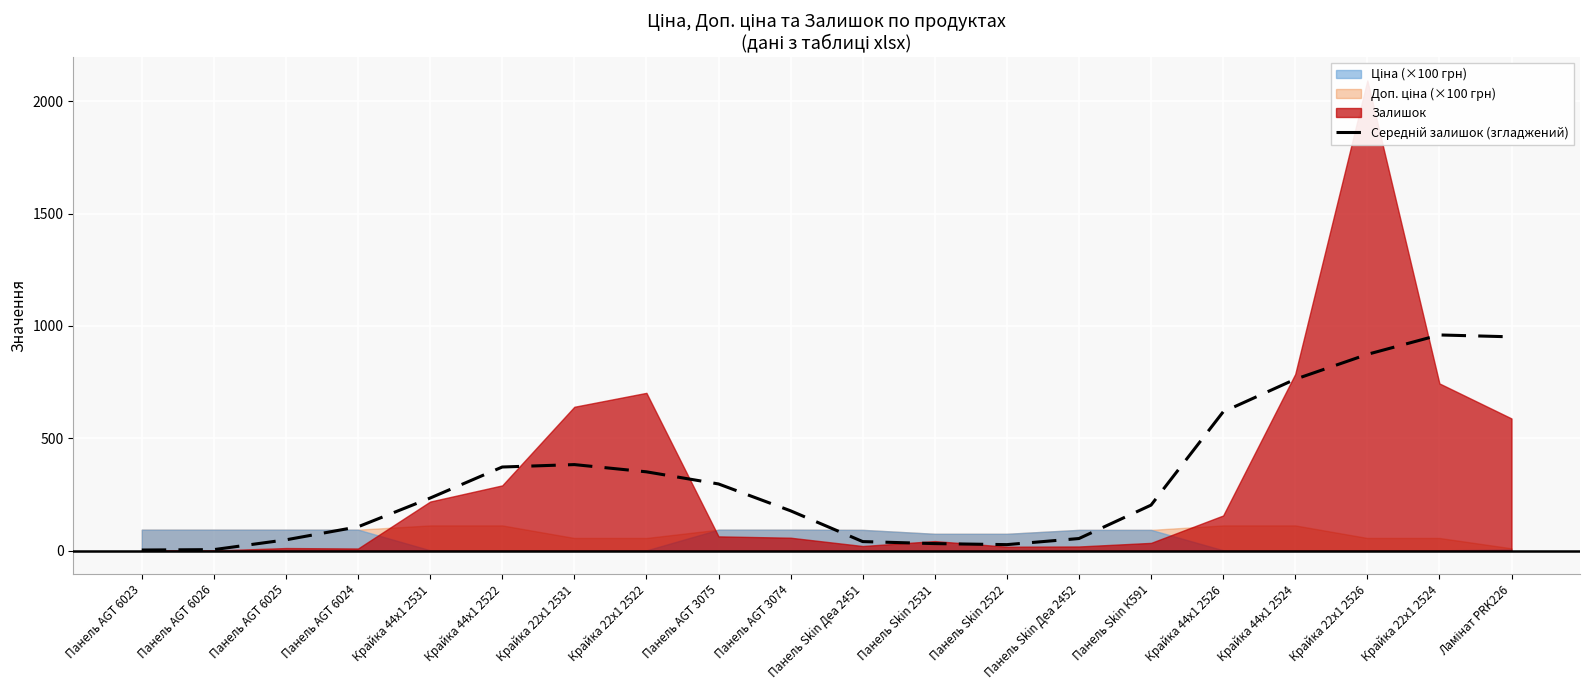

What is the label of the 16th point from the left?

Крайка 44x1 2526